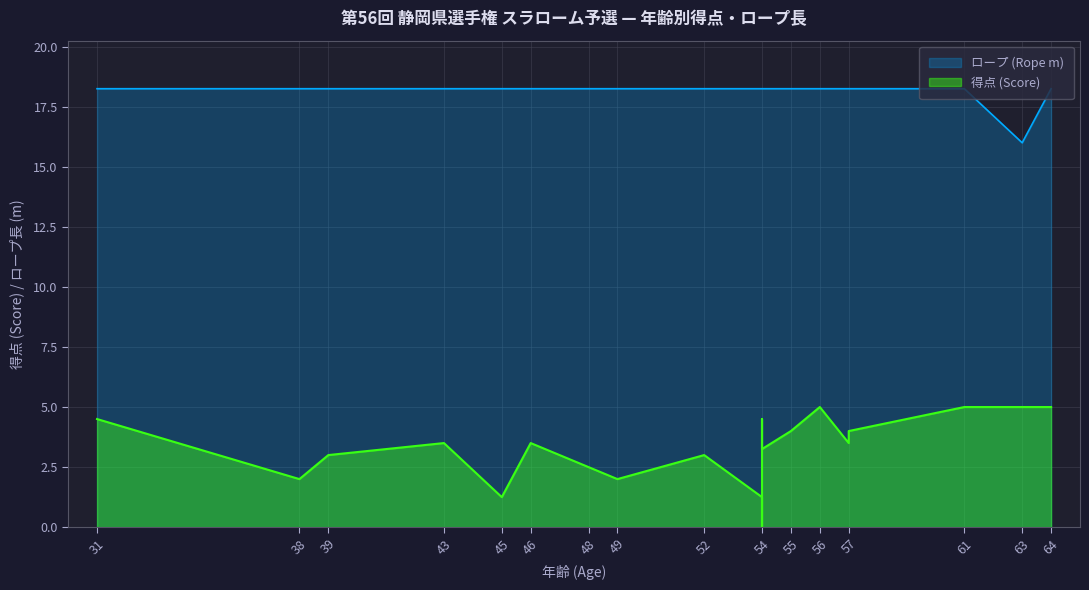

Read the 得点 (Score) value at 43.

3.5